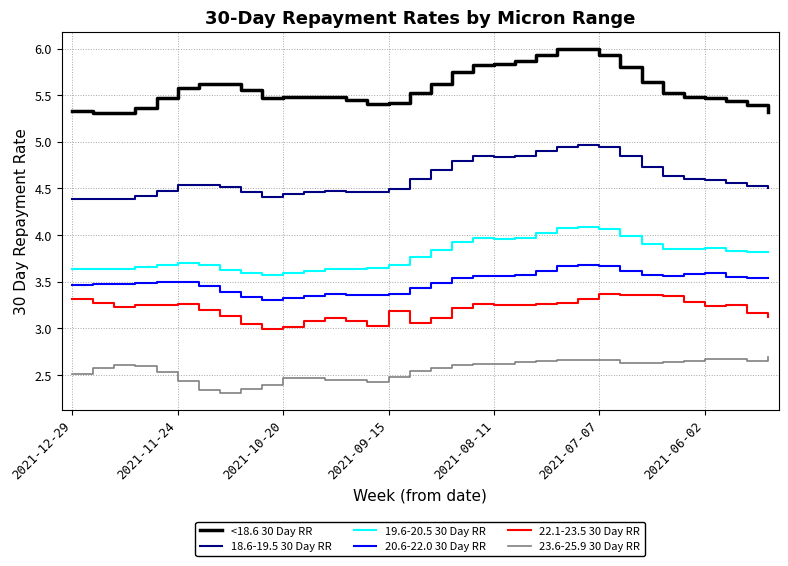

Count the number of categories in the chart.

34